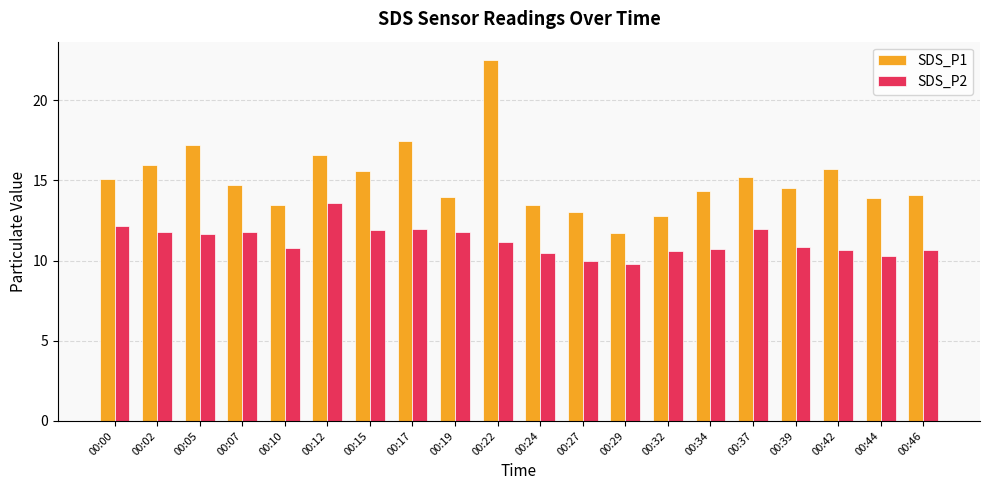

At which label does SDS_P1 first exceed 14?

00:00